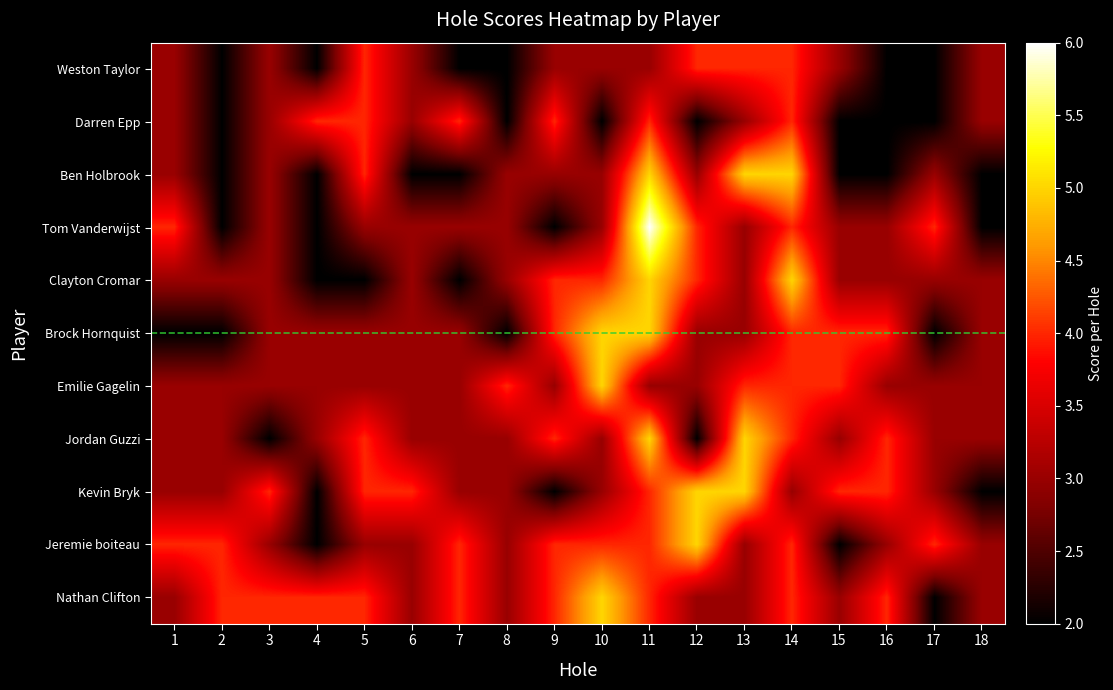

How many data points in Ben Holbrook are less than 3?

7